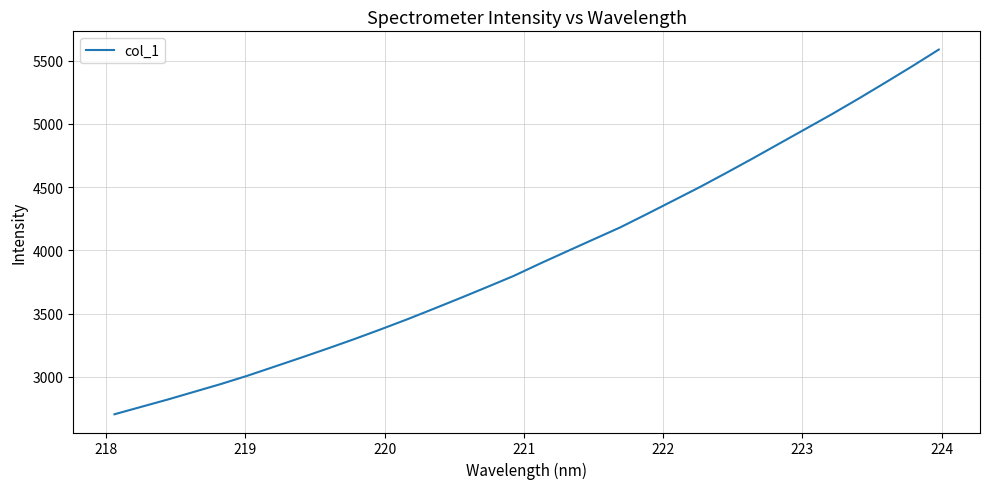

What is the maximum value shown in the chart?

5587.8